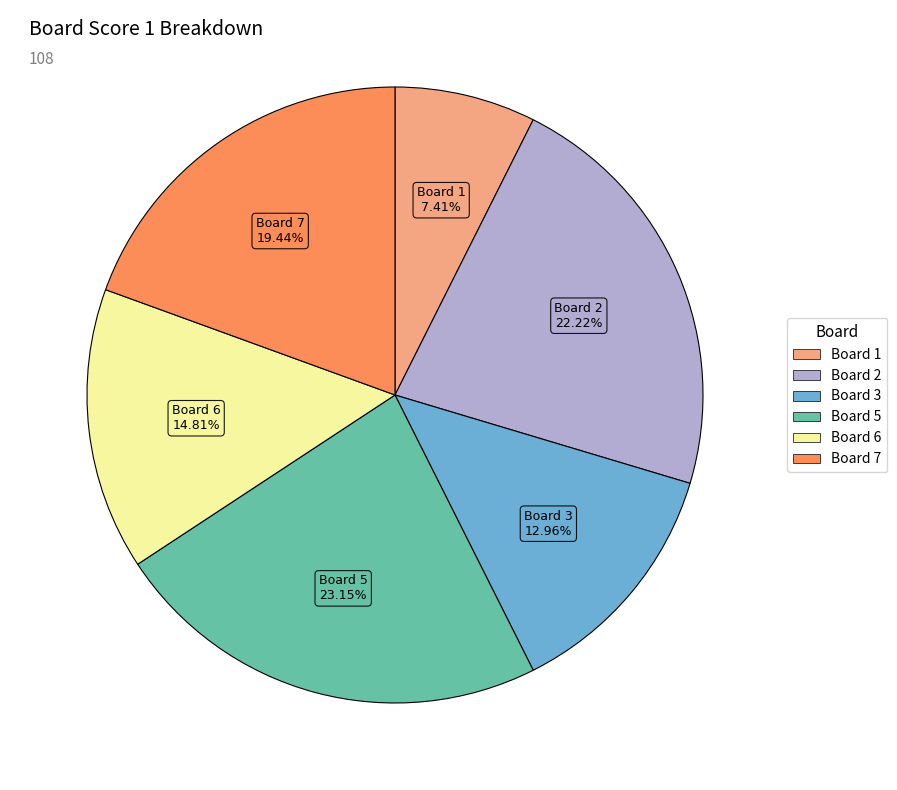

Is there a majority slice in this chart?

No